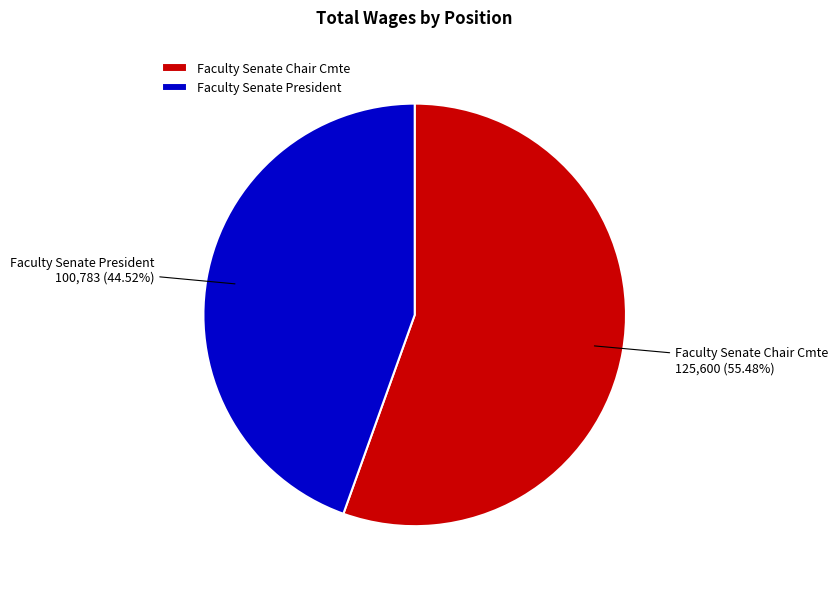

How many slices are in this pie chart?

2